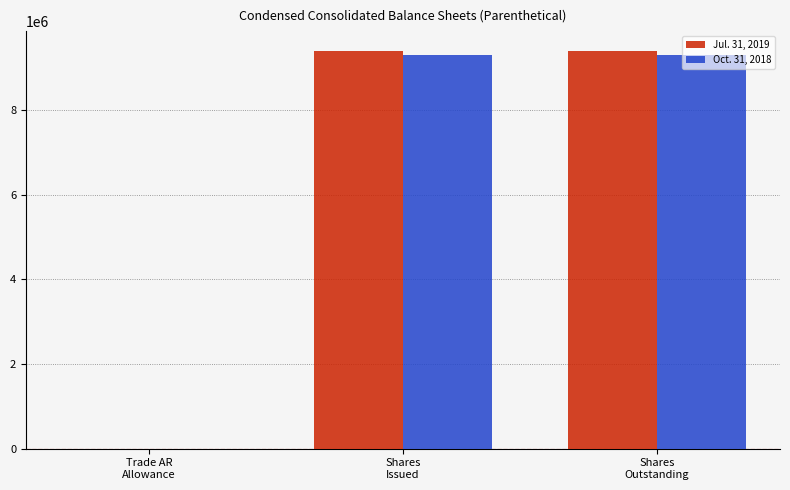

How many series are shown in this chart?

2